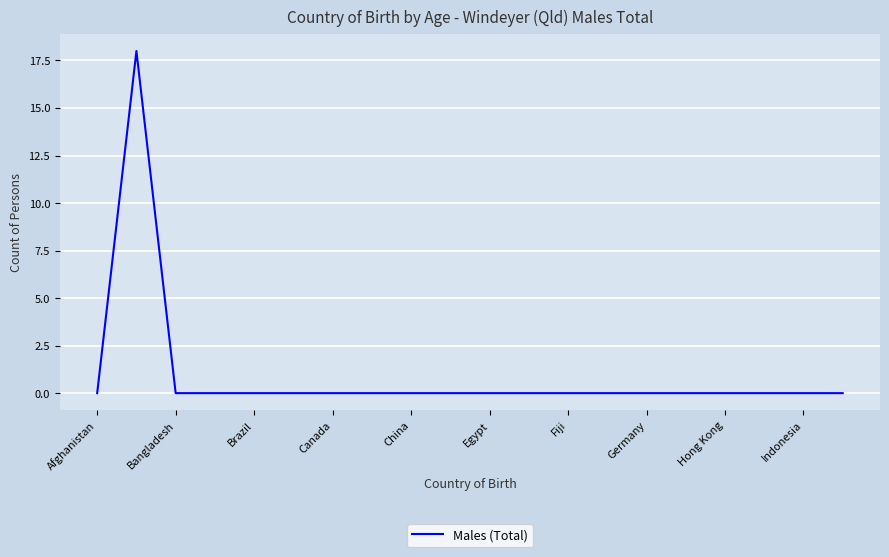

Count the number of categories in the chart.

20